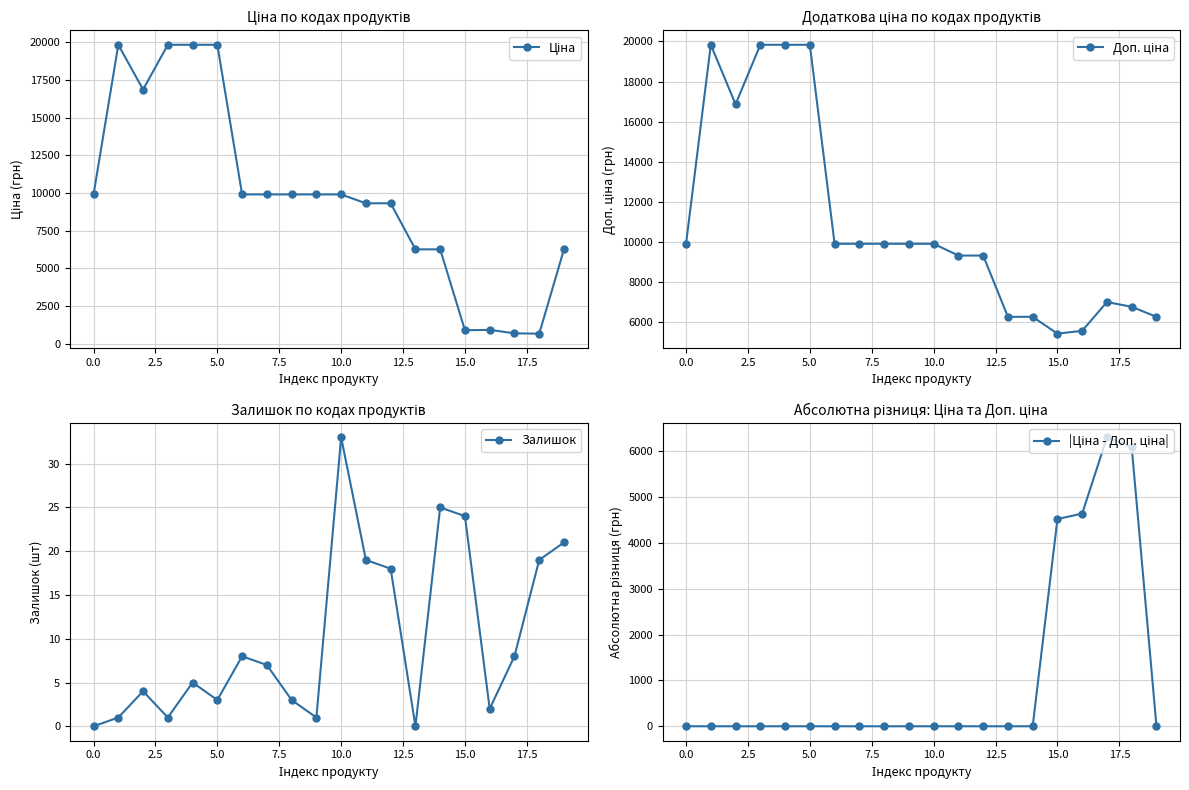

Reading left to right, transcribe all the data shown in this chart.

Ціна: 9908.5	19831.1	16863.2	19831.1	19831.1	19831.1	9908.5	9908.5	9908.5	9908.5	9908.5	9321.4	9321.4	6266.7	6266.7	904.3	928.3	700.4	676.4	6266.7
Доп. ціна: 9908.5	19831.1	16863.2	19831.1	19831.1	19831.1	9908.5	9908.5	9908.5	9908.5	9908.5	9321.4	9321.4	6266.7	6266.7	5425.9	5569.9	7004.3	6764.4	6266.7
Залишок: 0.0	1.0	4.0	1.0	5.0	3.0	8.0	7.0	3.0	1.0	33.0	19.0	18.0	0.0	25.0	24.0	2.0	8.0	19.0	21.0
|Ціна - Доп. ціна|: 0.0	0.0	0.0	0.0	0.0	0.0	0.0	0.0	0.0	0.0	0.0	0.0	0.0	0.0	0.0	4521.6	4641.5	6303.9	6088.0	0.0